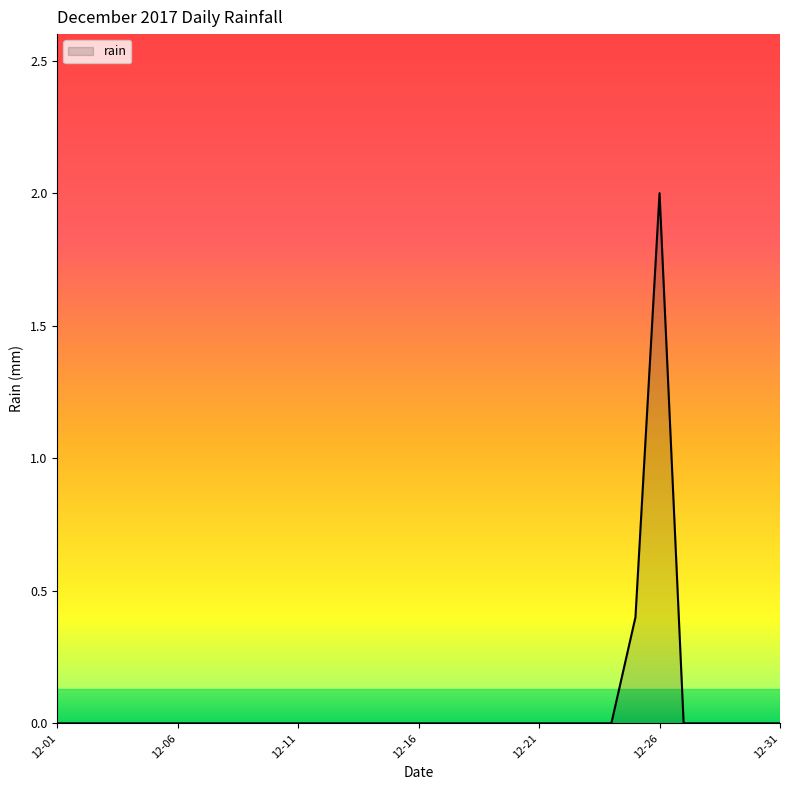

What is the difference between the maximum and minimum values?

2.0